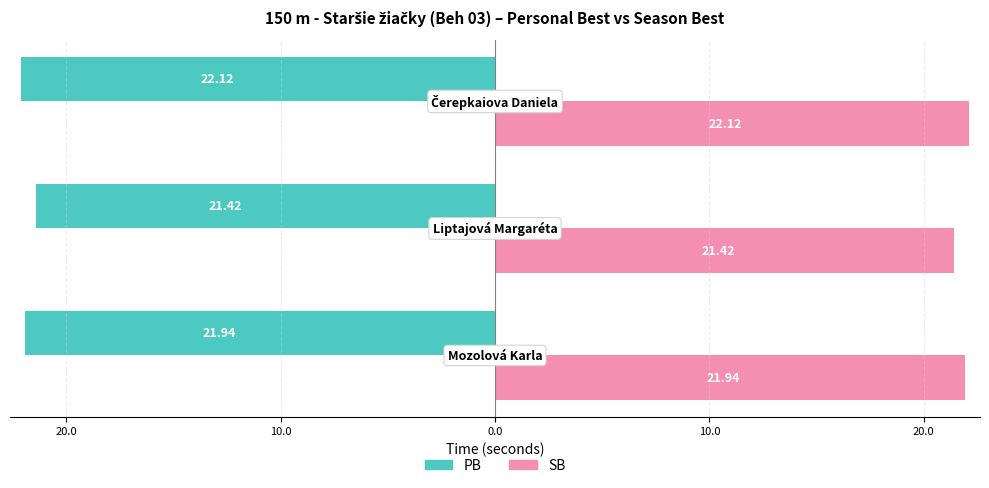

What are all the series names shown in the legend?

PB, SB